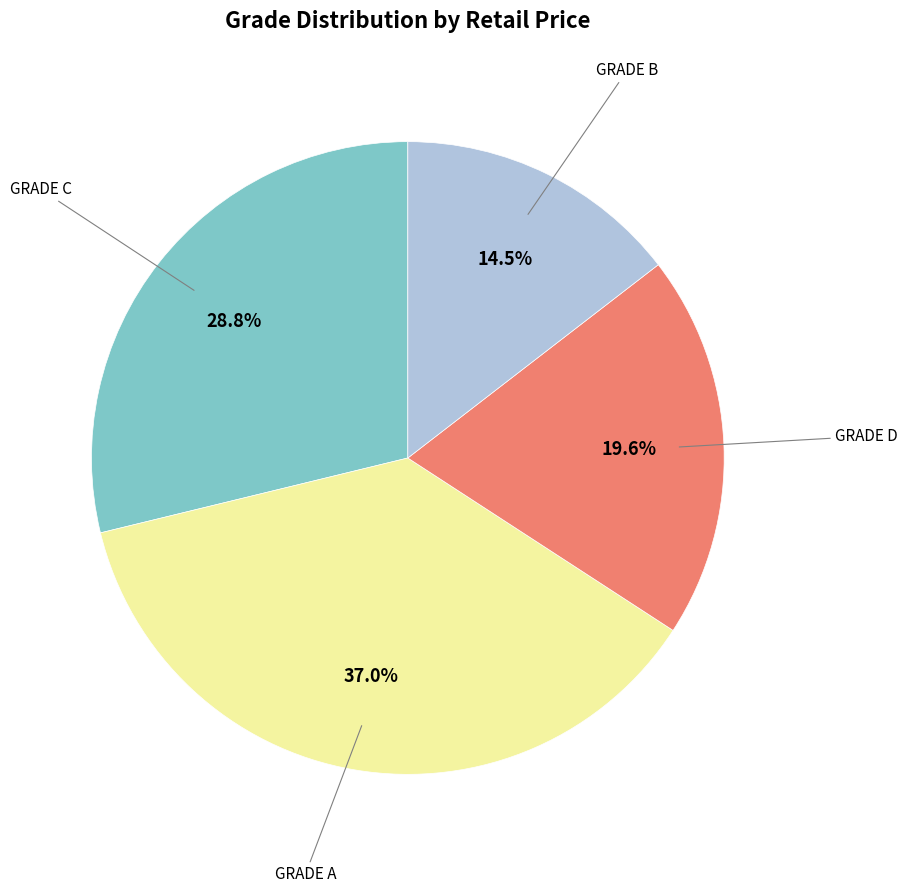

Is there any slice that represents more than half of the pie?

No